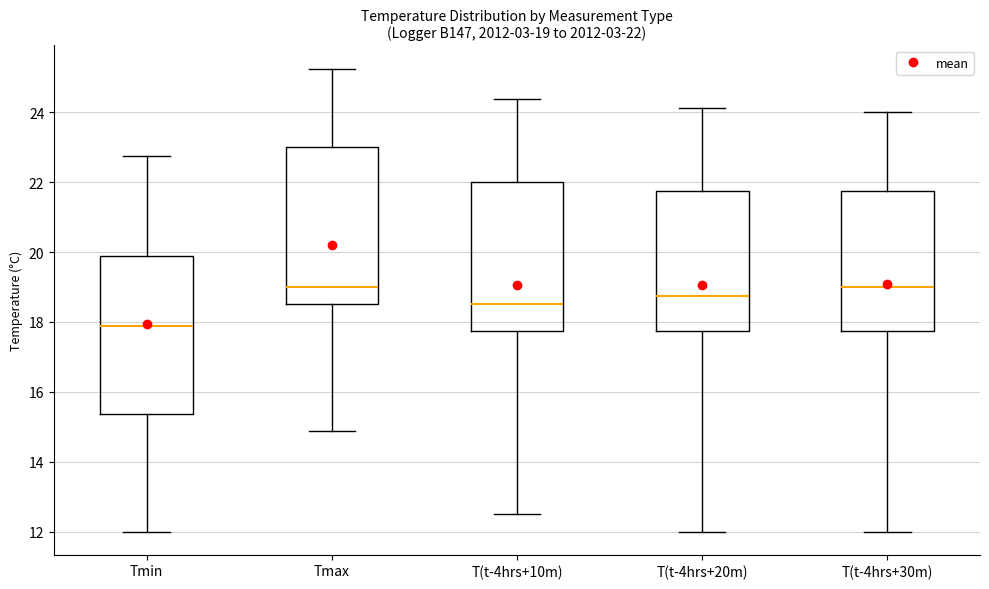

Which box's median line is the lowest?

Tmin